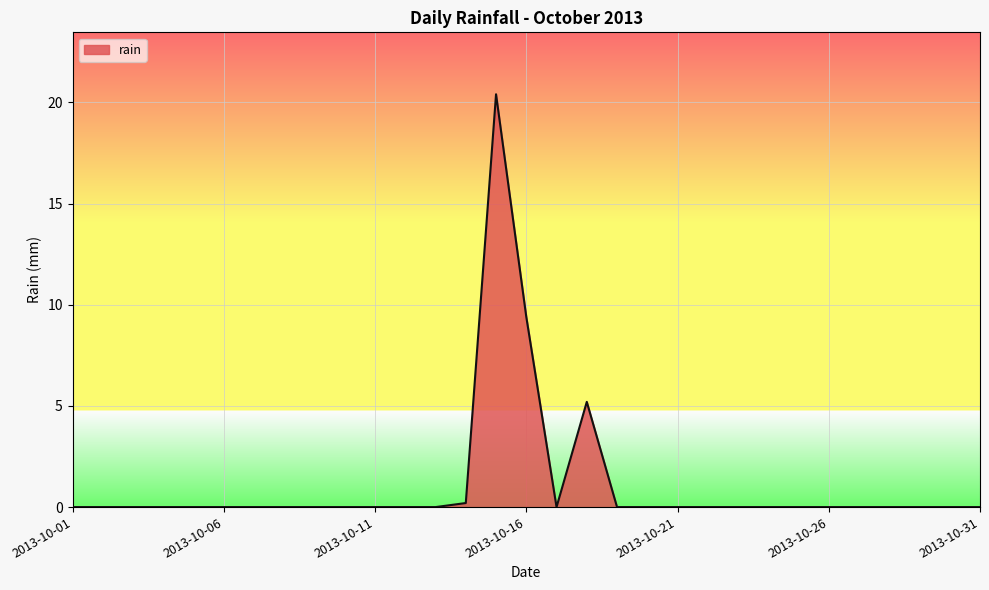

What is the maximum value shown in the chart?

20.4